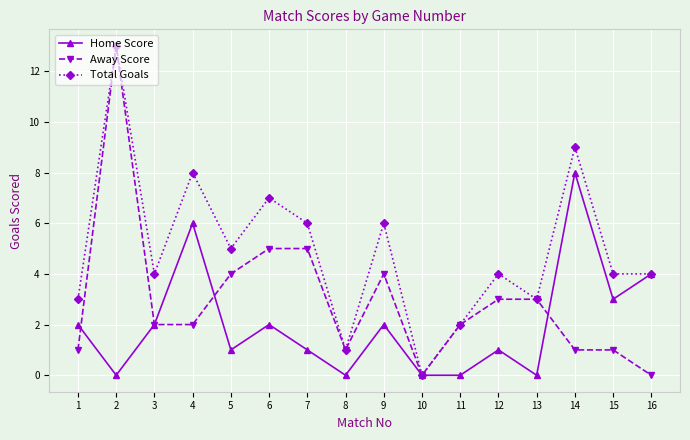

Where do Away Score and Home Score first cross each other?

1 and 2